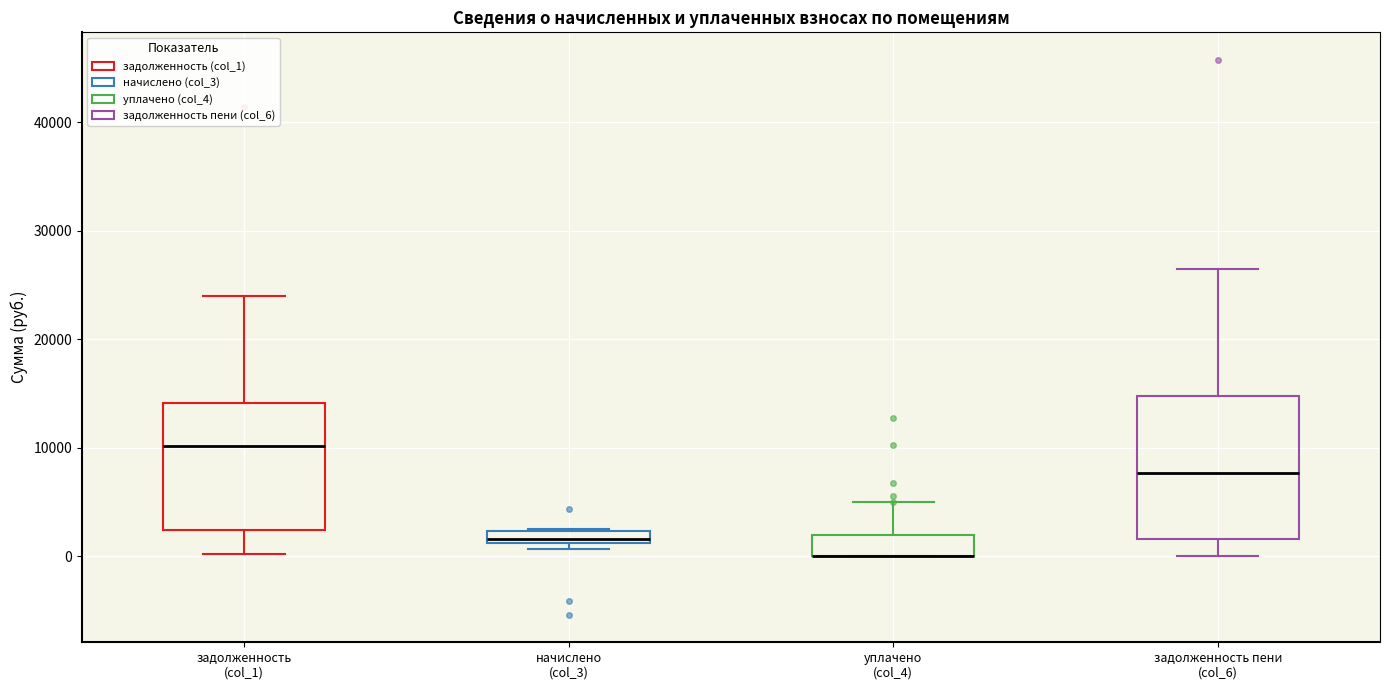

Which box is the tallest, from its lower edge to its upper edge?

задолженность пени (col_6)